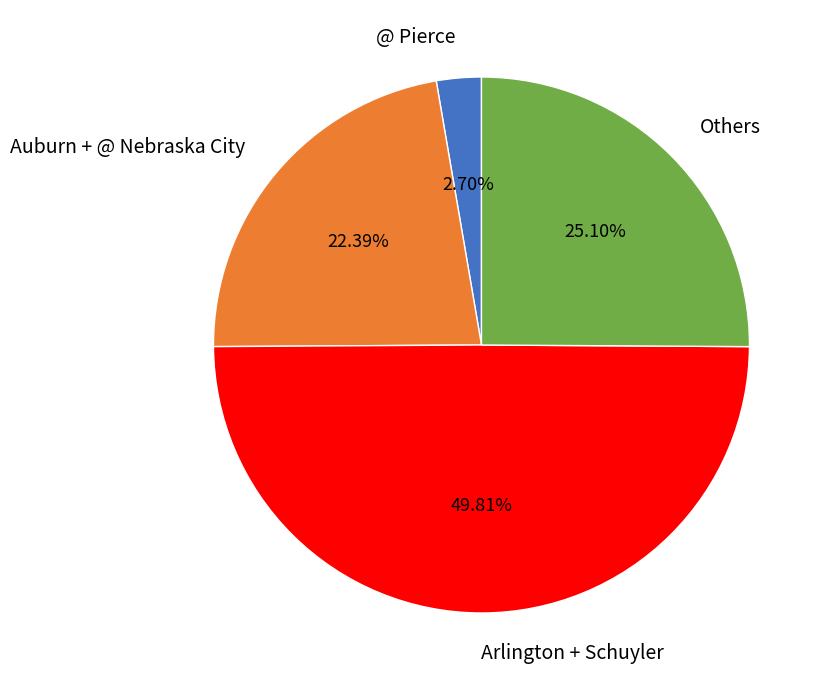

Which category has the smallest portion of the pie?

@ Pierce